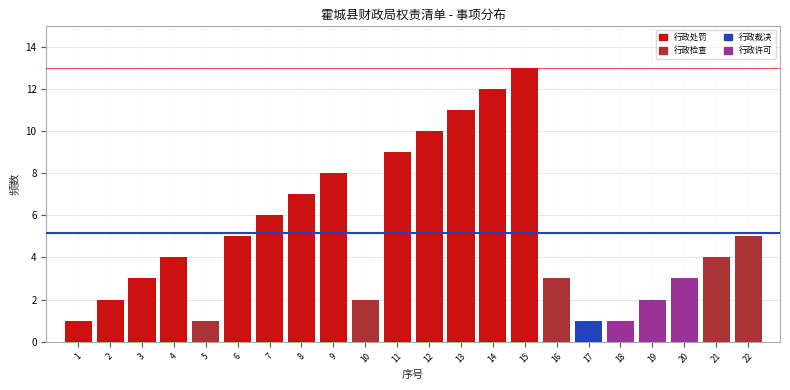

Reading right to left, extract all data points from this chart.

5	4	3	2	1	1	3	13	12	11	10	9	2	8	7	6	5	1	4	3	2	1